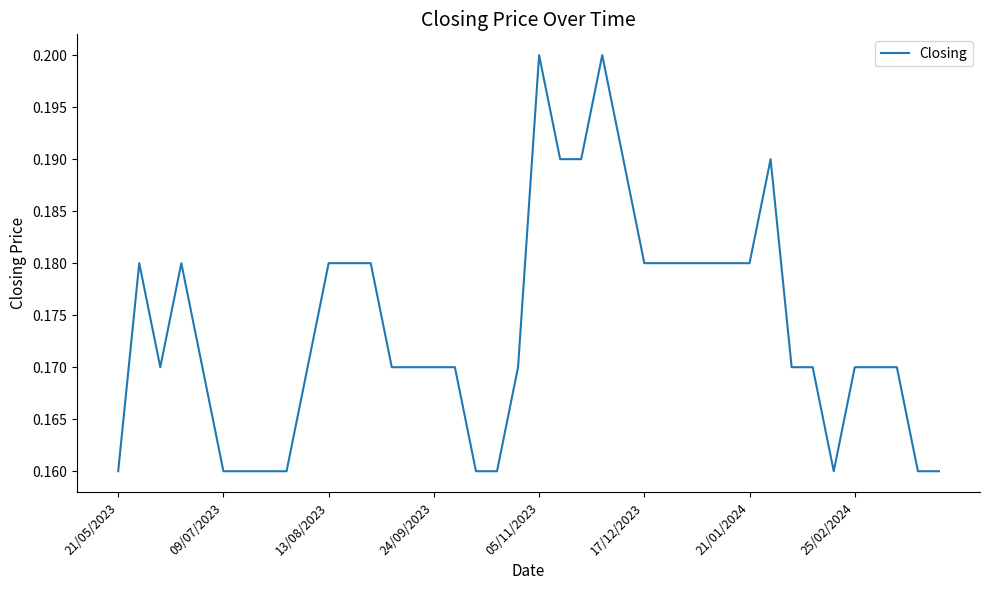

Which has a higher value, 09/07/2023 or 25/02/2024?

25/02/2024